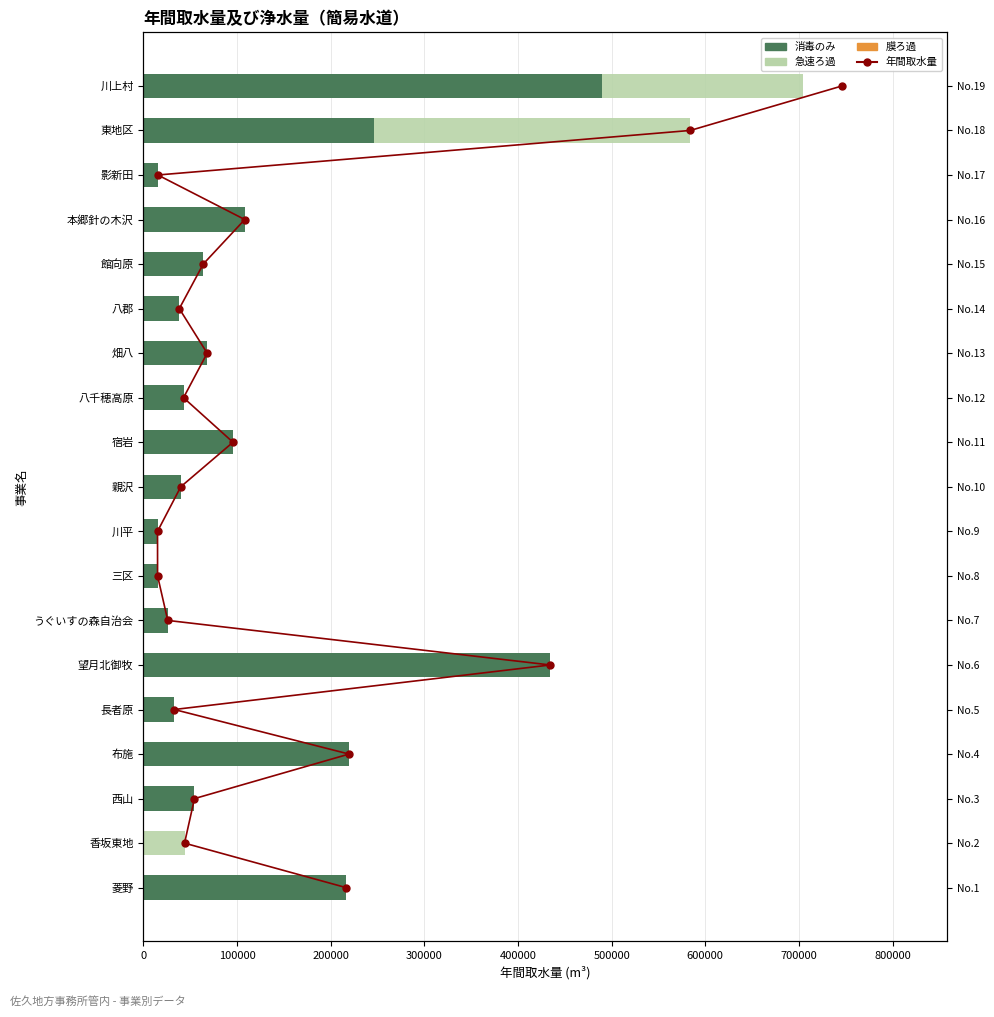

What is the value of the 膜ろ過 bar at the 7th from the left?

0.6